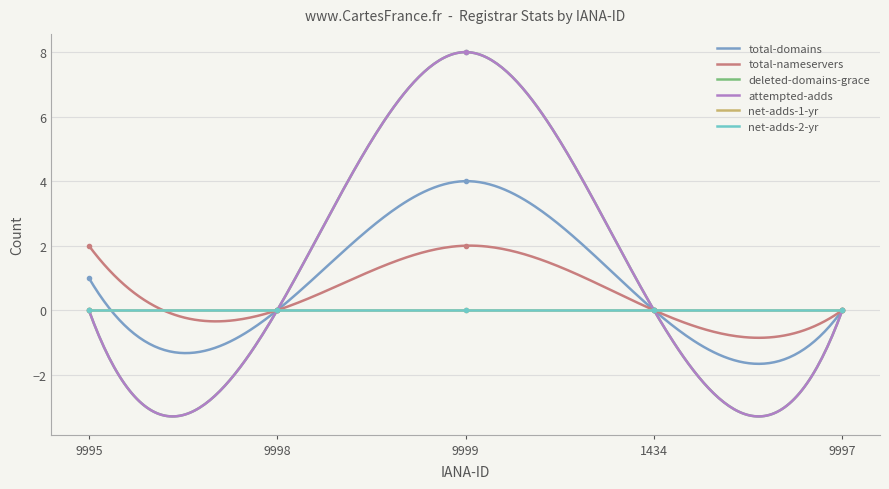

Is the value of total-nameservers at 9995 greater than the value of total-domains at 1434?

Yes